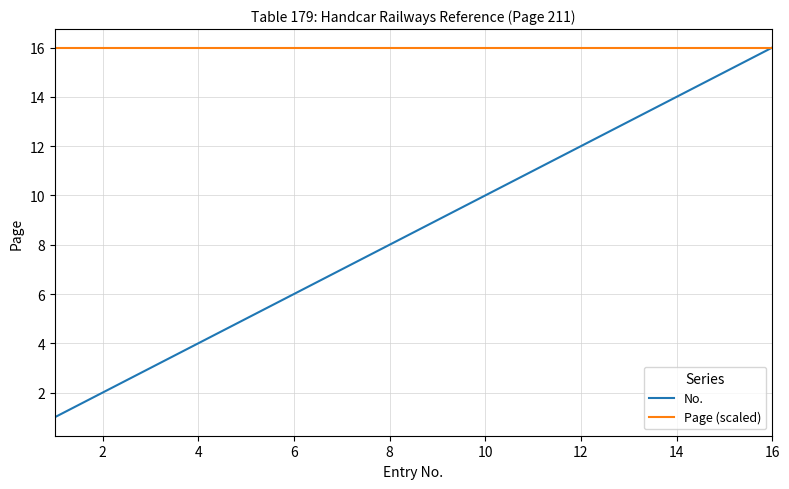

Rank the series by their average value, from lowest to highest.

No., Page (scaled)